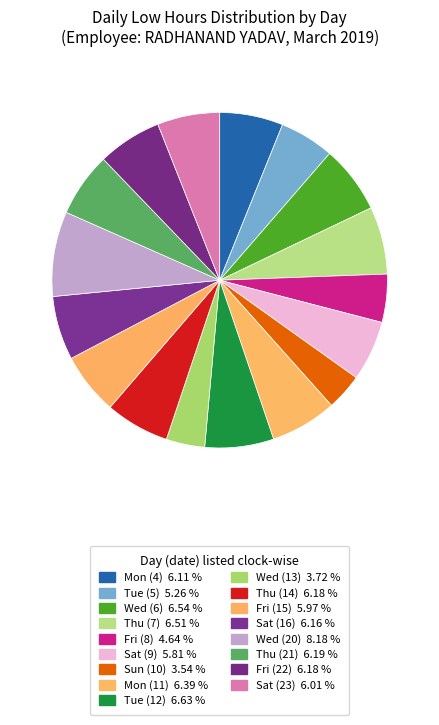

Count the number of slices in the pie.

17